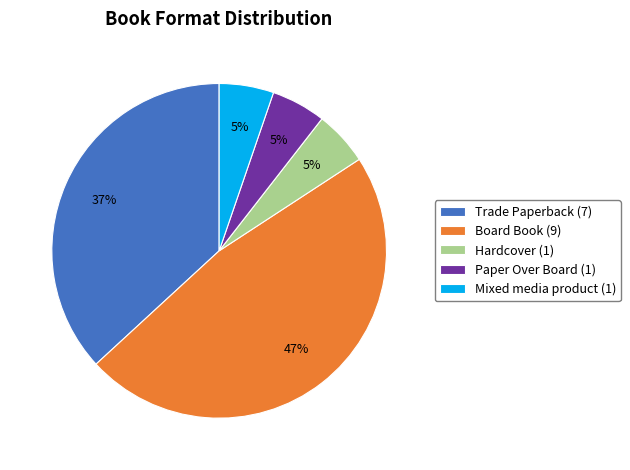

To the nearest percent, what portion does Mixed media product represent?

5%